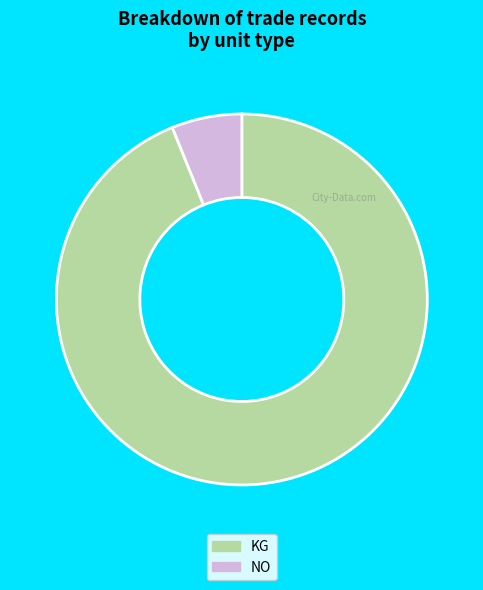

The NO slice represents 1% of the pie. True or false?

False